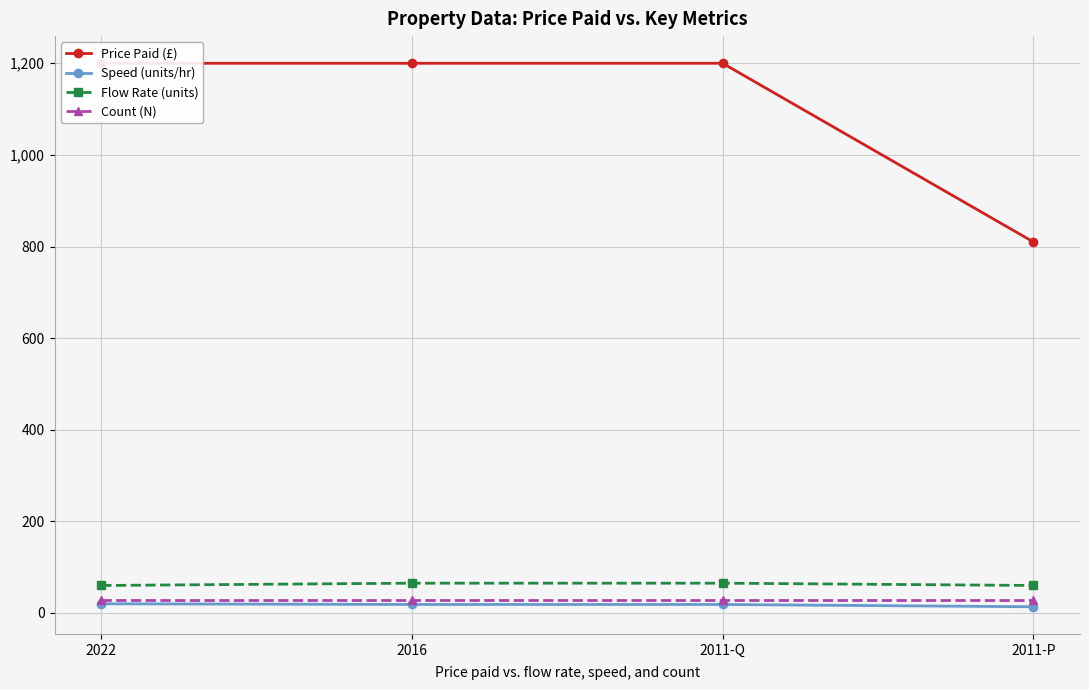

Rank the categories by Speed (units/hr) value from highest to lowest.

2022, 2016, 2011-Q, 2011-P